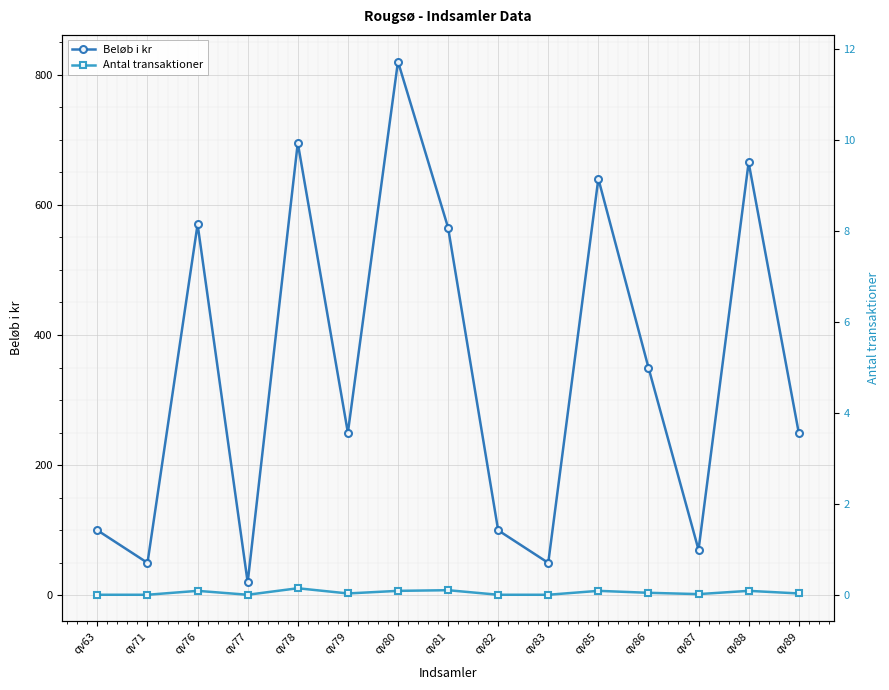

True or false: Beløb i kr has more than 2 interior local peaks.

True